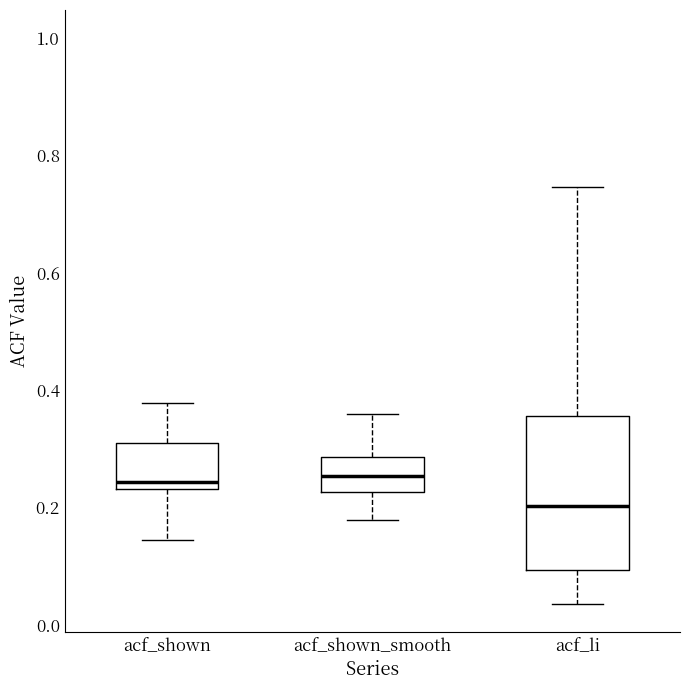

Where is the upper edge of the box for acf_li on the y-axis? The values are not printed on the chart, so give them approximately, as read against the axis.

0.36